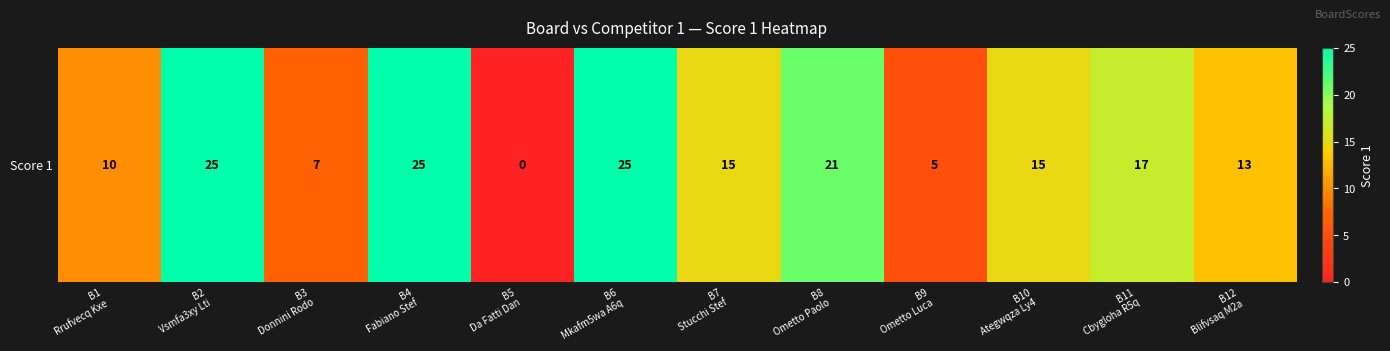

Reading right to left, what are all the values shown in this chart?

B12
Blifvsaq M2a=13	B11
Cbygloha R5q=17	B10
Ategwqza Ly4=15	B9
Ometto Luca=5	B8
Ometto Paolo=21	B7
Stucchi Stef=15	B6
Mkafm5wa A6q=25	B5
Da Fatti Dan=0	B4
Fabiano Stef=25	B3
Donnini Rodo=7	B2
Vsmfa3xy Lti=25	B1
Rrufvecq Kxe=10